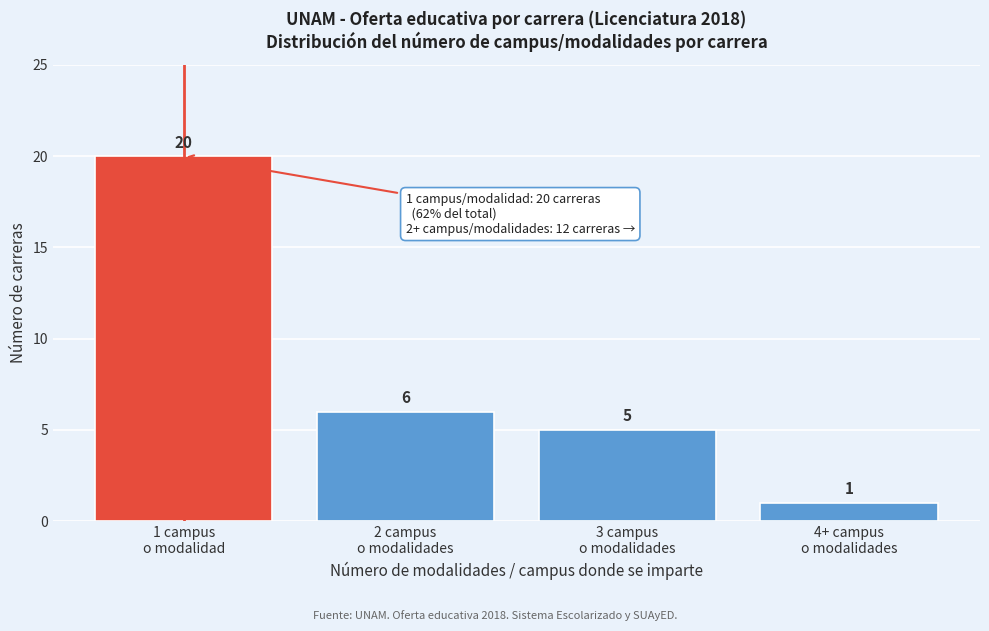

Reading right to left, extract all data points from this chart.

1	5	6	20